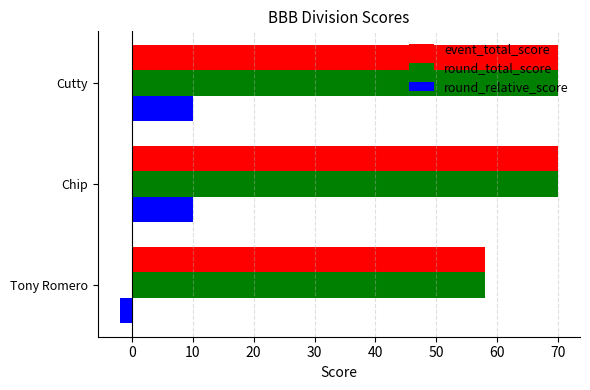

What is the difference between the highest and lowest values at Cutty?

60